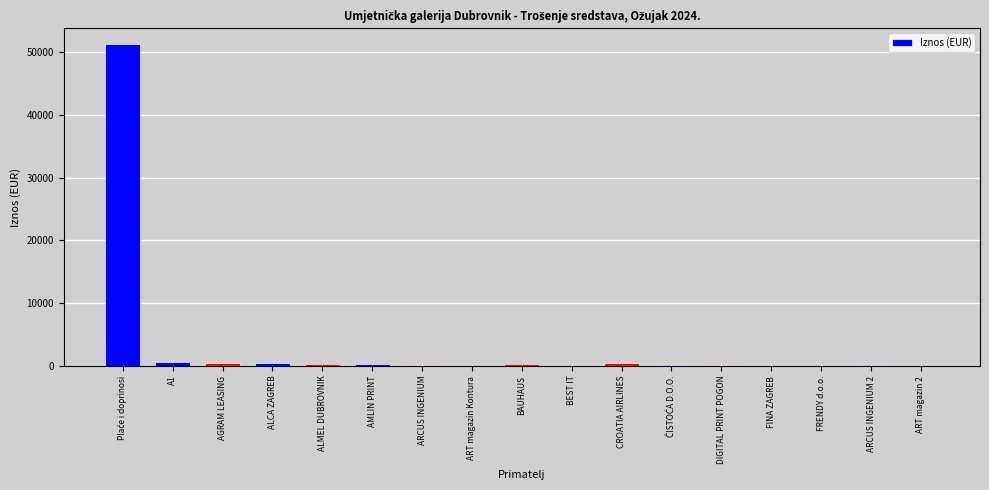

Are the bars horizontal?

No